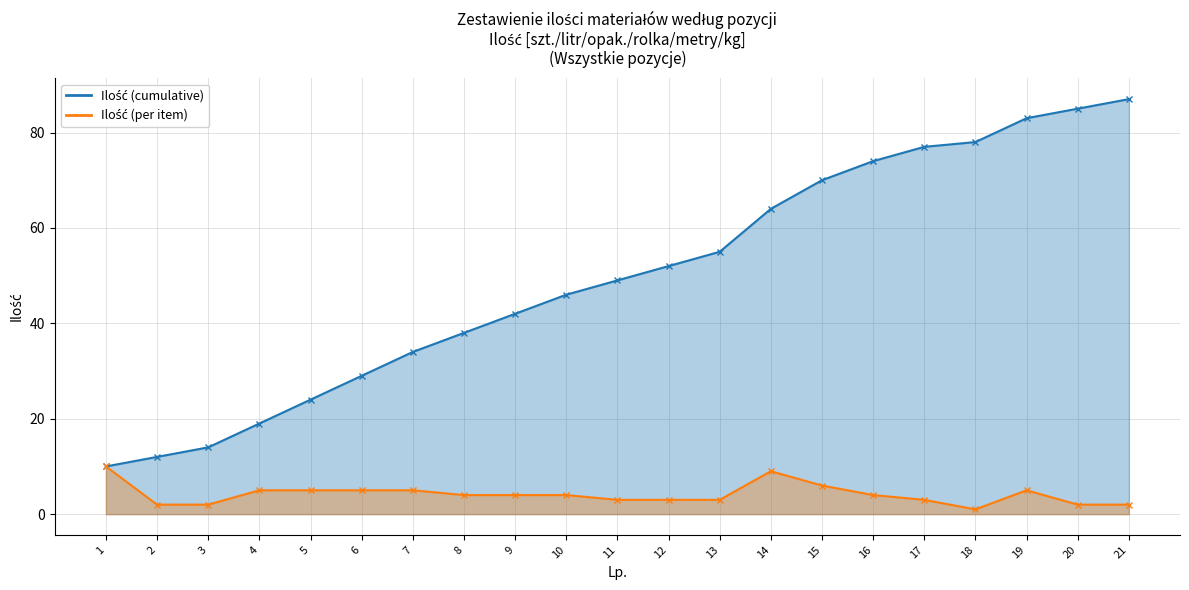

What is the change in value from 5 to 16?

-1